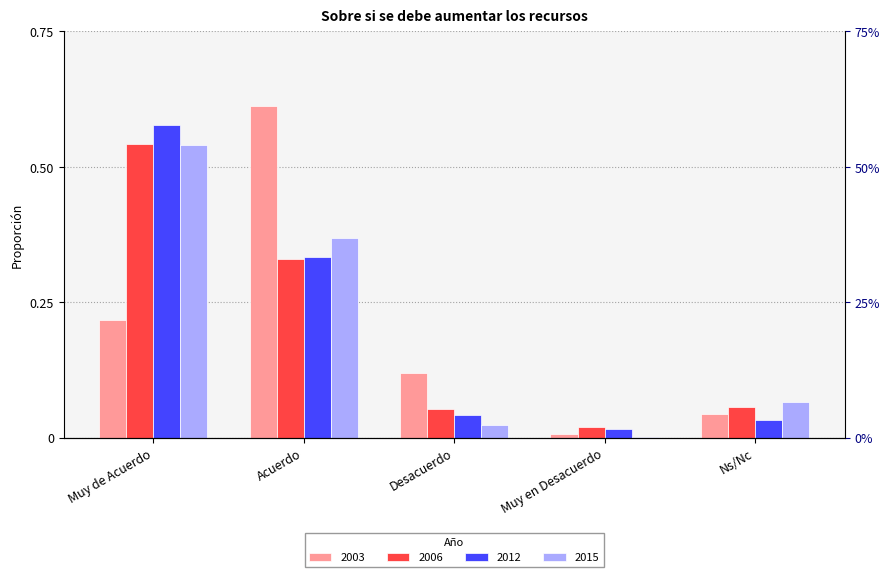

List the labels in order of 2003 value, smallest first.

Muy en Desacuerdo, Ns/Nc, Desacuerdo, Muy de Acuerdo, Acuerdo